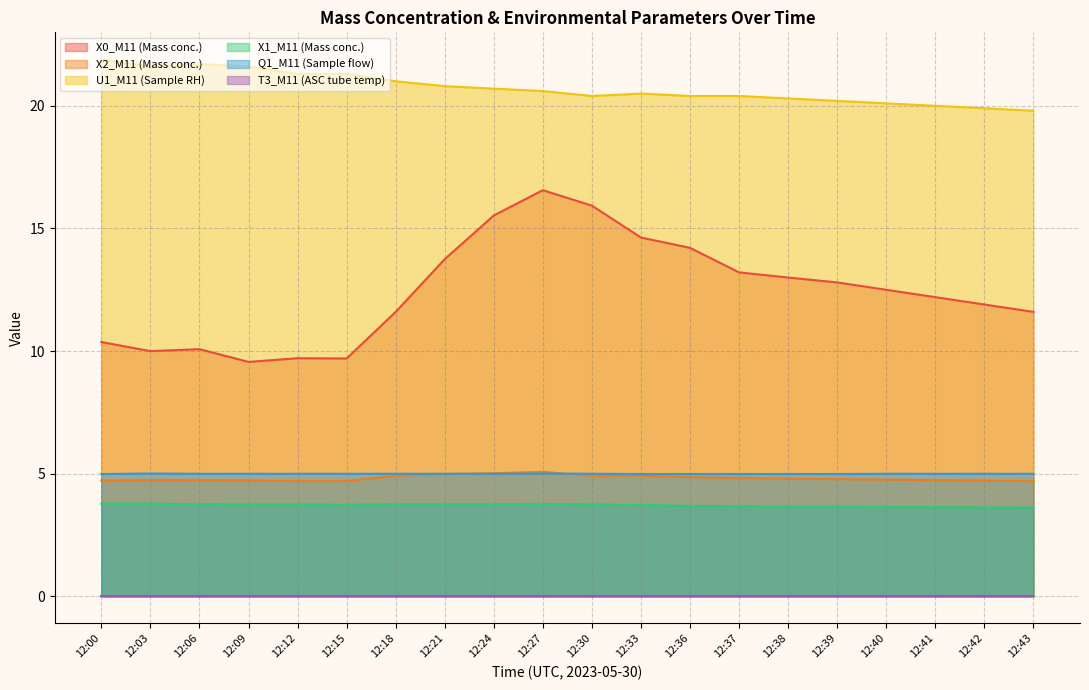

Does the chart display data point markers on the line(s)?

No